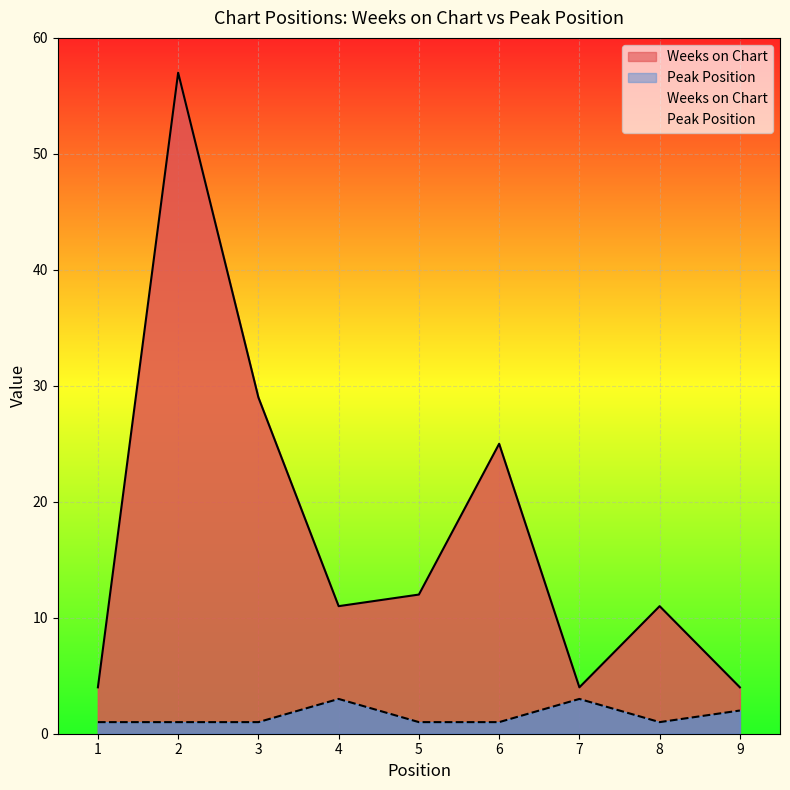

Where does the Weeks on Chart series first go above 11?

2